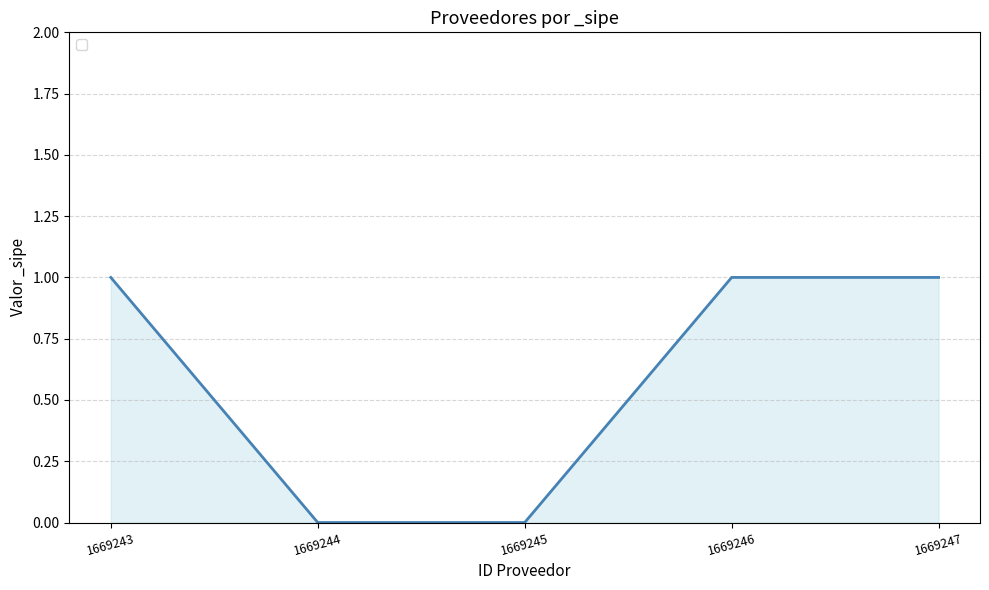

Which has a higher value, 1669247 or 1669244?

1669247